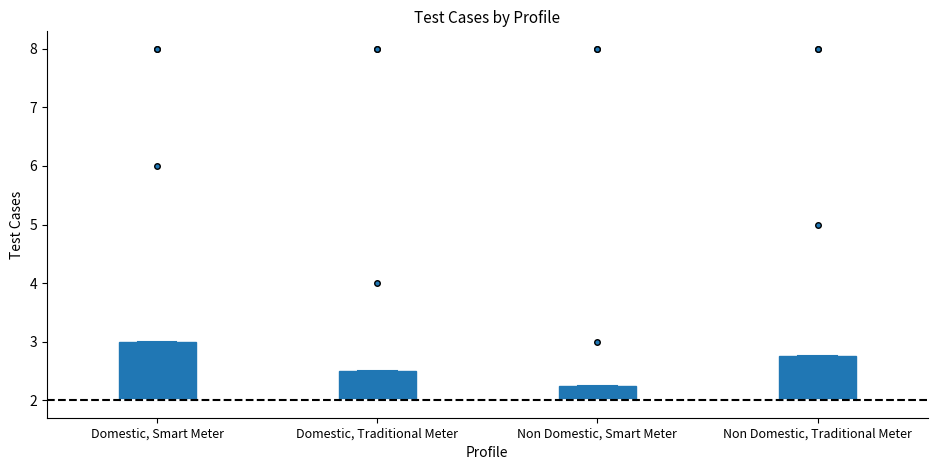

Reading left to right, read every box against the y-axis: the position of its median line, the range the box covers, and the ends of its whiskers. The values are not printed on the chart, so give them approximately, as read against the axis.

Domestic, Smart Meter: median 2.0 (drawn on the box's lower edge), box 2.0 to 3.0, whiskers 2.0 to 3.0
Domestic, Traditional Meter: median 2.0 (drawn on the box's lower edge), box 2.0 to 2.5, whiskers 2.0 to 2.5
Non Domestic, Smart Meter: median 2.0 (drawn on the box's lower edge), box 2.0 to 2.3, whiskers 2.0 to 2.3
Non Domestic, Traditional Meter: median 2.0 (drawn on the box's lower edge), box 2.0 to 2.8, whiskers 2.0 to 2.8